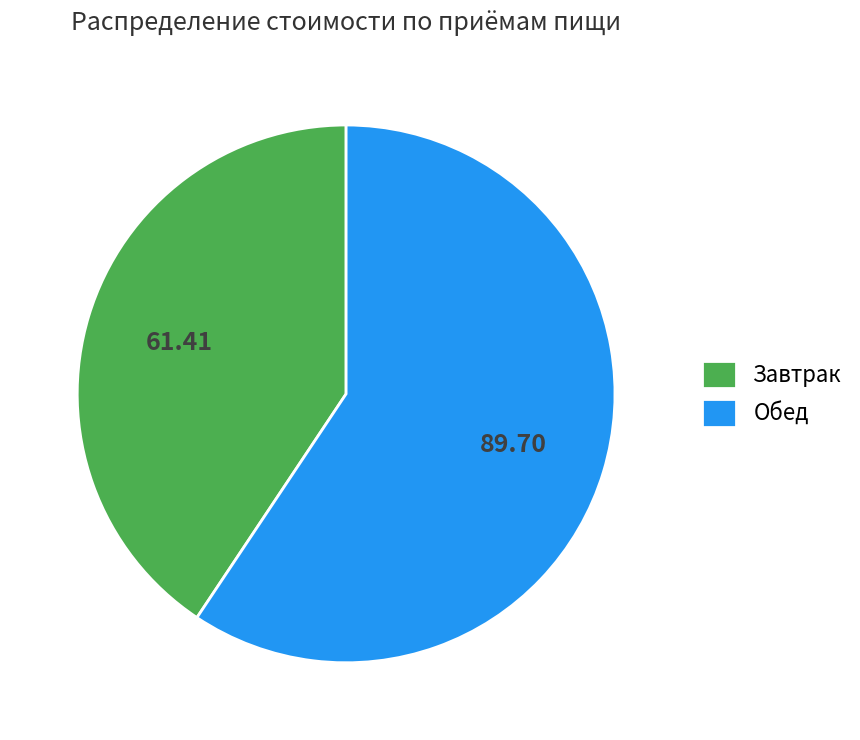

Is the sum of Обед and Завтрак greater than half?

Yes